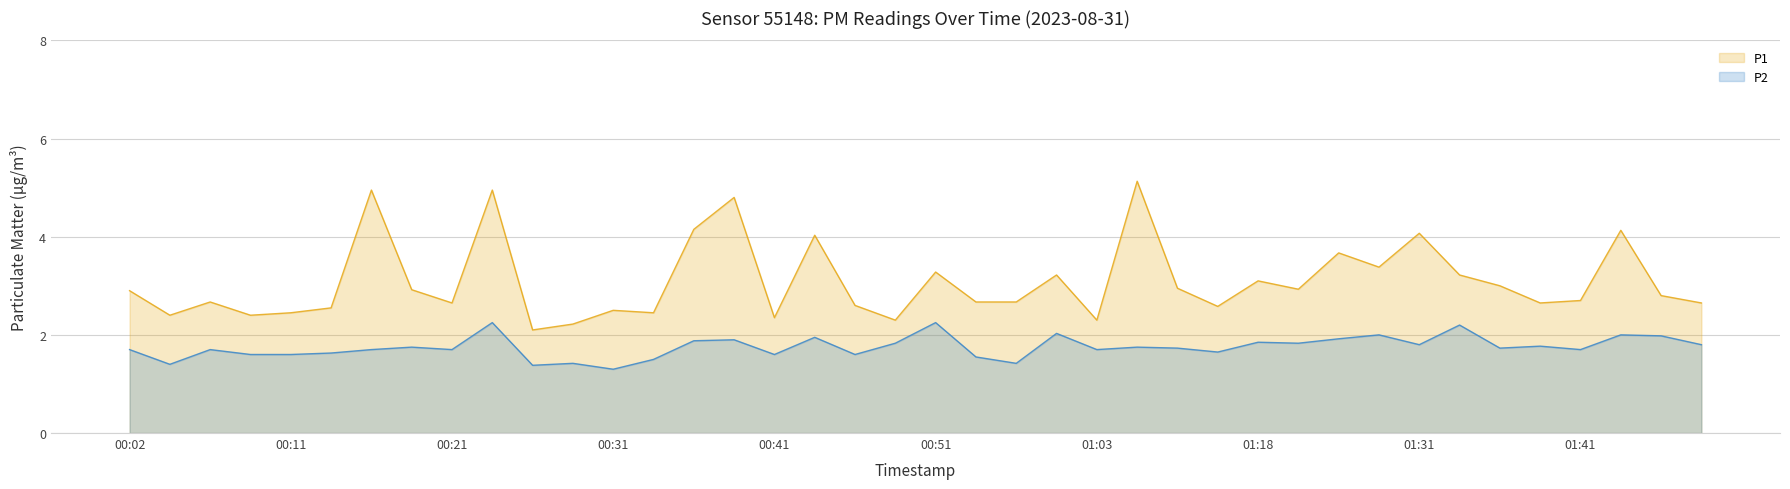

How many interior local peaks does the P1 series have?

13